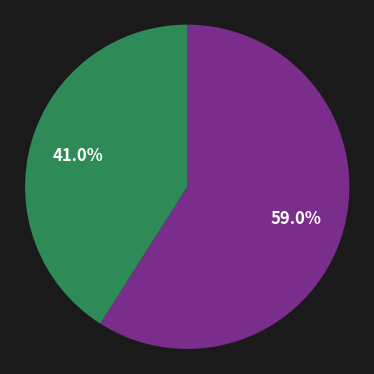

Rank the categories by value from lowest to highest.

2, 1